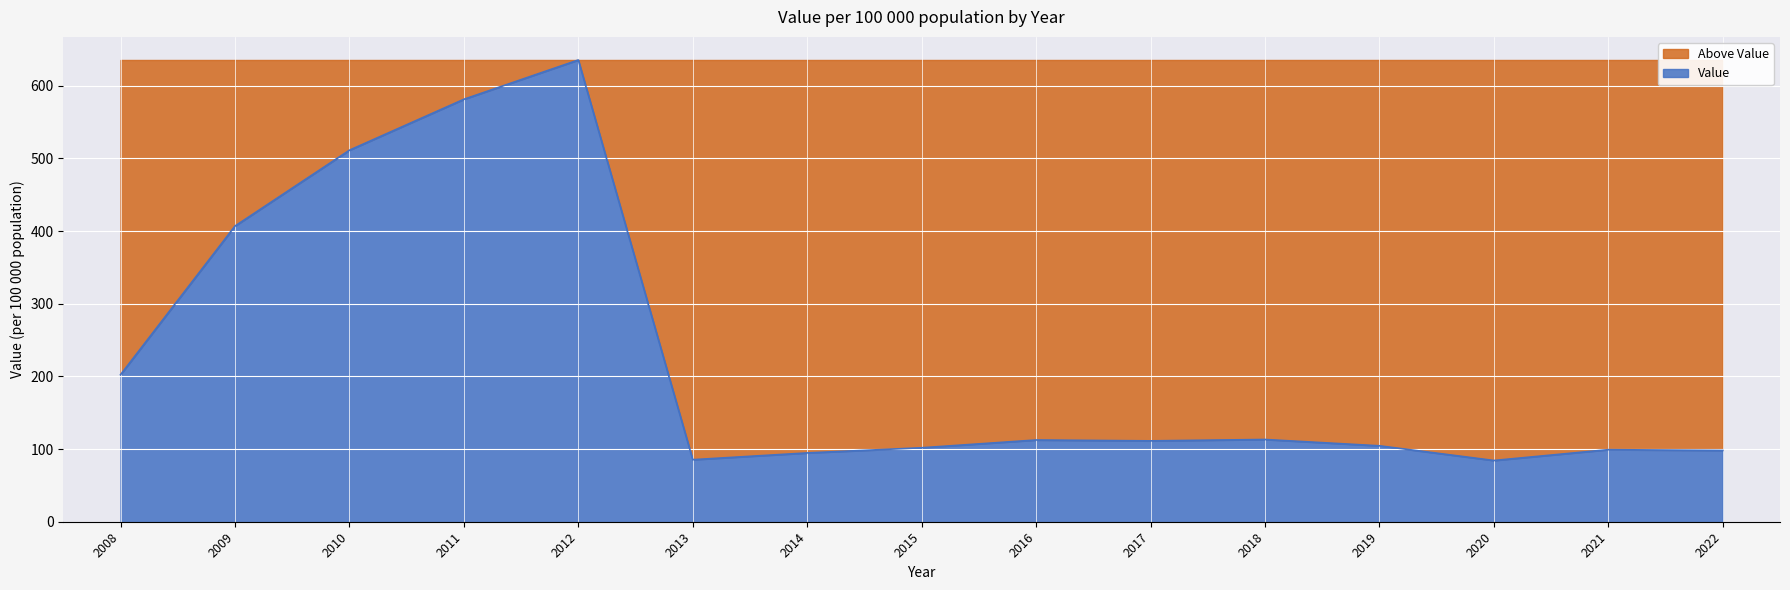

How many interior local peaks (higher than both neighbors) does the data have?

4